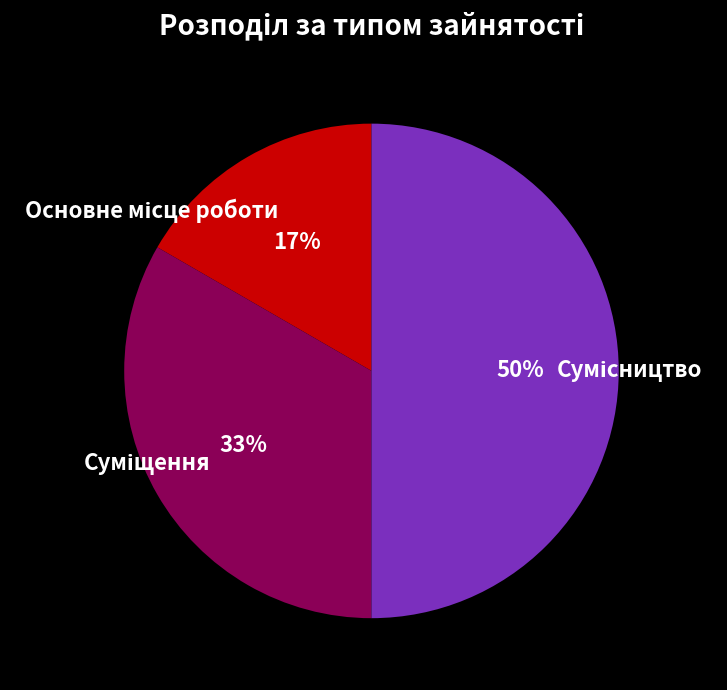

To the nearest percent, what is the difference between the largest and smallest slice percentages?

33%